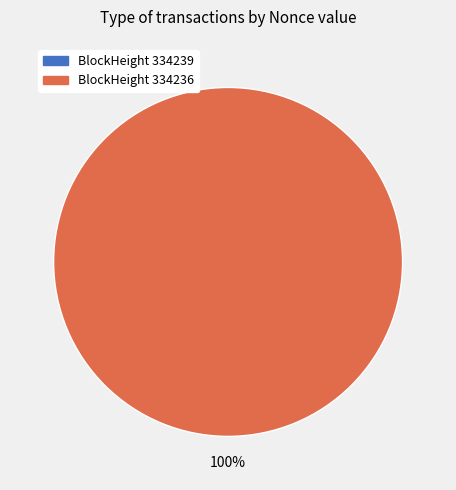

Which category accounts for the majority?

334236